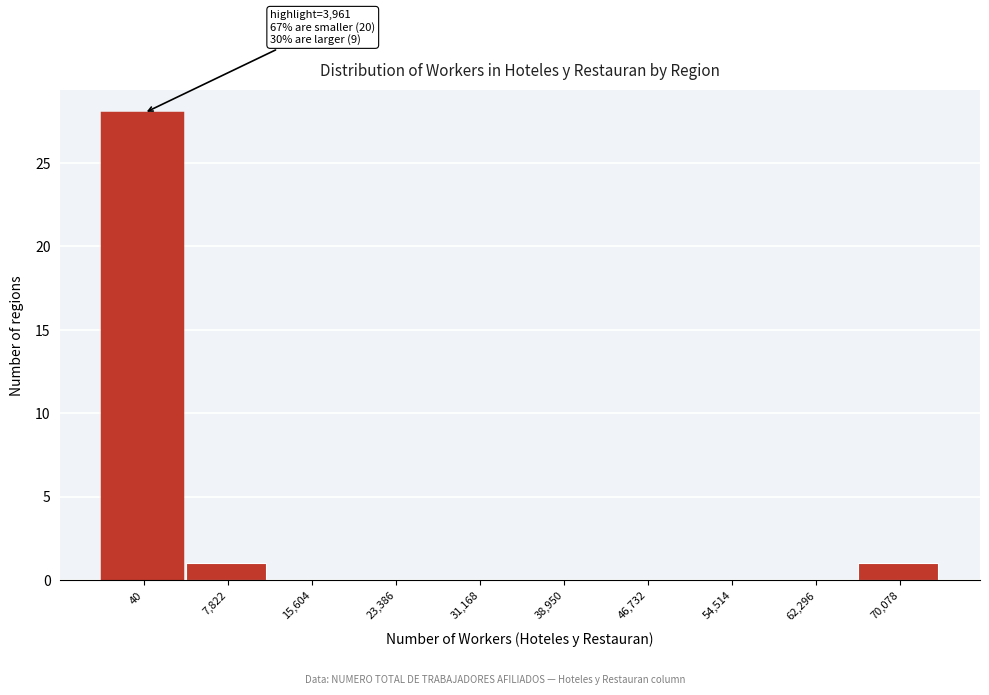

Reading left to right, list all the values displayed in this chart.

40=28	7,822=1	15,604=0	23,386=0	31,168=0	38,950=0	46,732=0	54,514=0	62,296=0	70,078=1